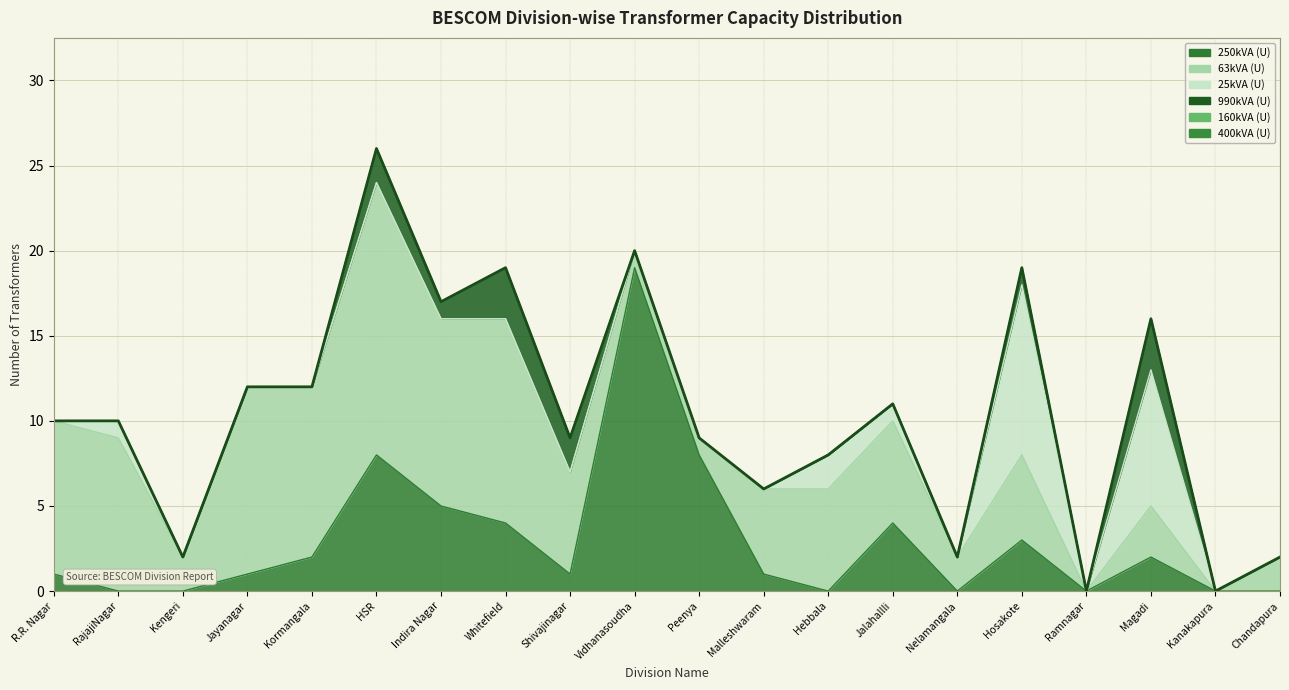

Where do 25kVA (U) and 63kVA (U) first cross each other?

Nelamangala and Hosakote